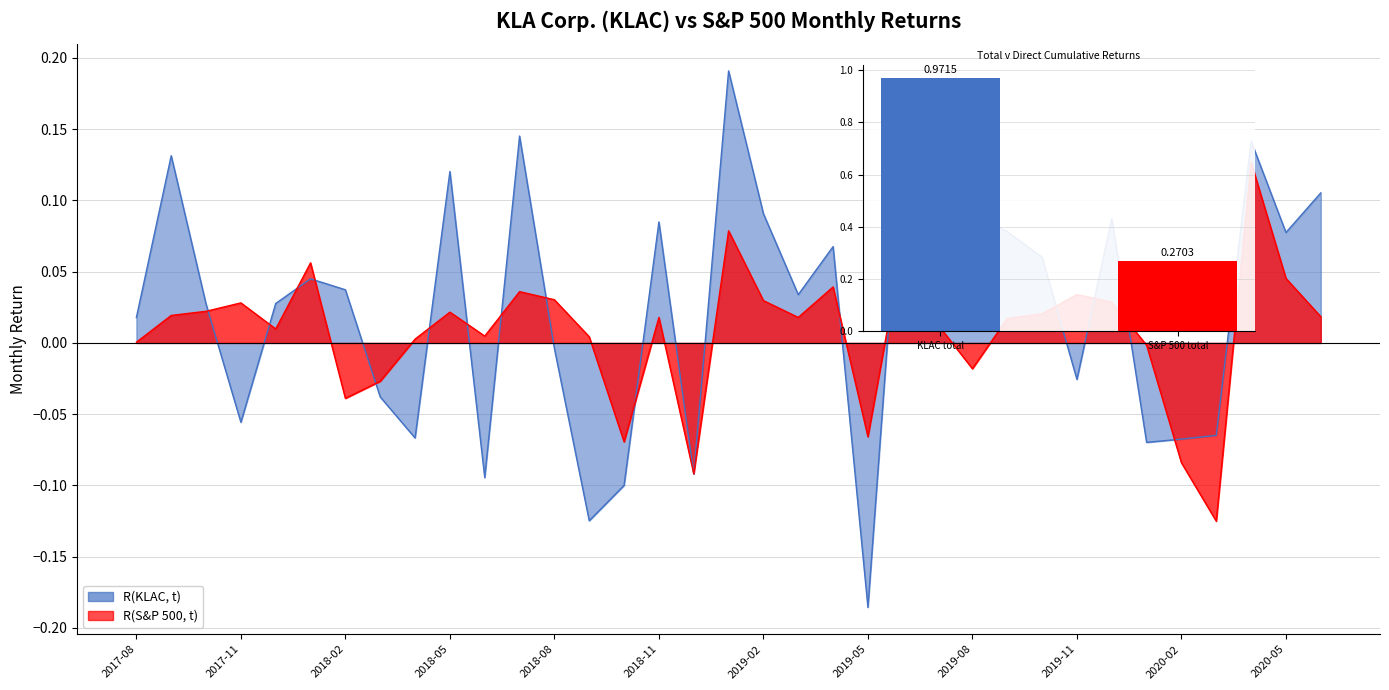

What is the difference between the R(S&P 500, t) values at 2018-01 and 2017-08?

0.1